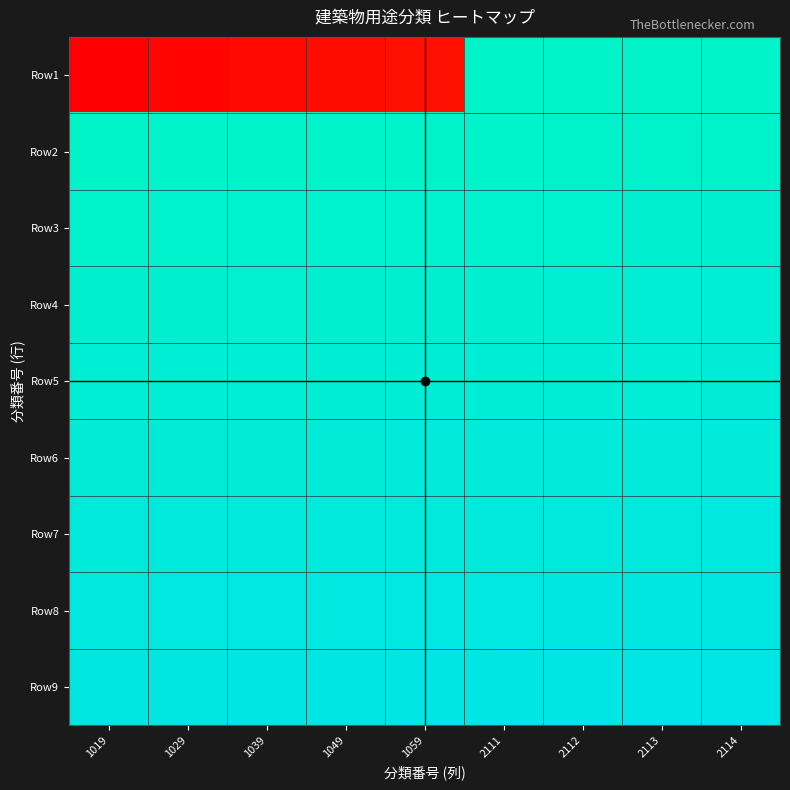

Which has a higher value, 1049 or 1029?

1049